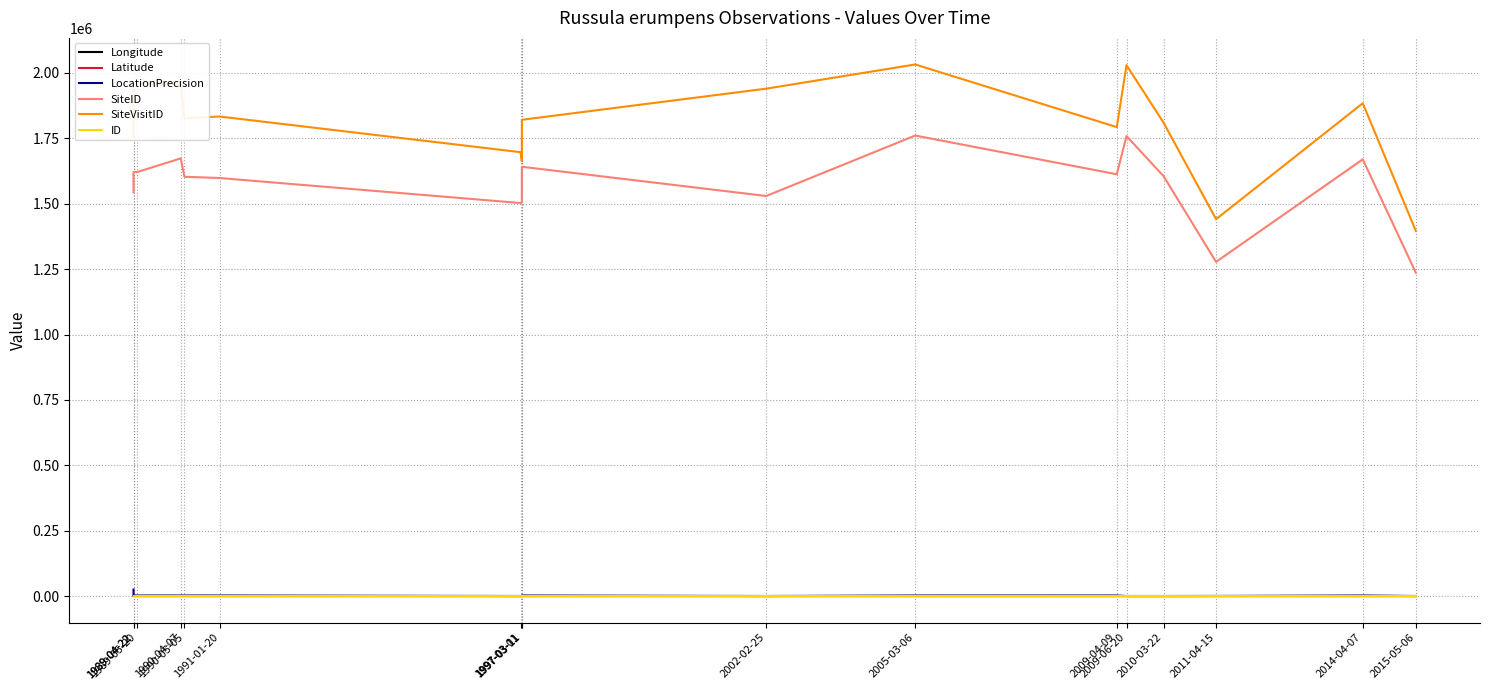

What is the difference between the highest and lowest values at 1997-03-11?

1661946.2